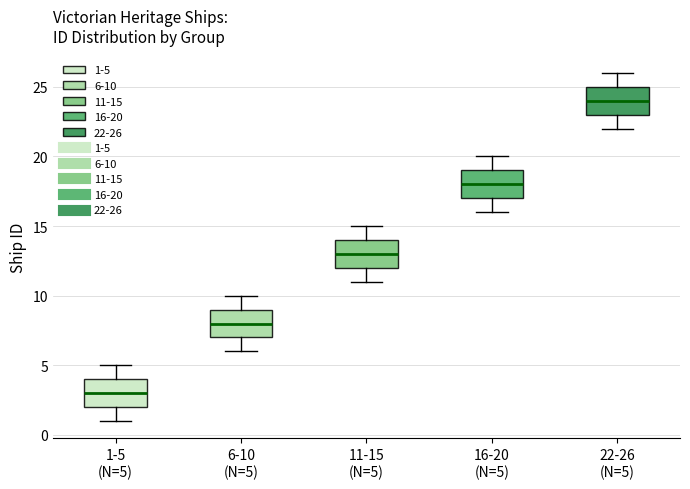

Reading left to right, read every box against the y-axis: the position of its median line, the range the box covers, and the ends of its whiskers. The values are not printed on the chart, so give them approximately, as read against the axis.

1-5 (N=5): median 3, box 2 to 4, whiskers 1 to 5
6-10 (N=5): median 8, box 7 to 9, whiskers 6 to 10
11-15 (N=5): median 13, box 12 to 14, whiskers 11 to 15
16-20 (N=5): median 18, box 17 to 19, whiskers 16 to 20
22-26 (N=5): median 24, box 23 to 25, whiskers 22 to 26